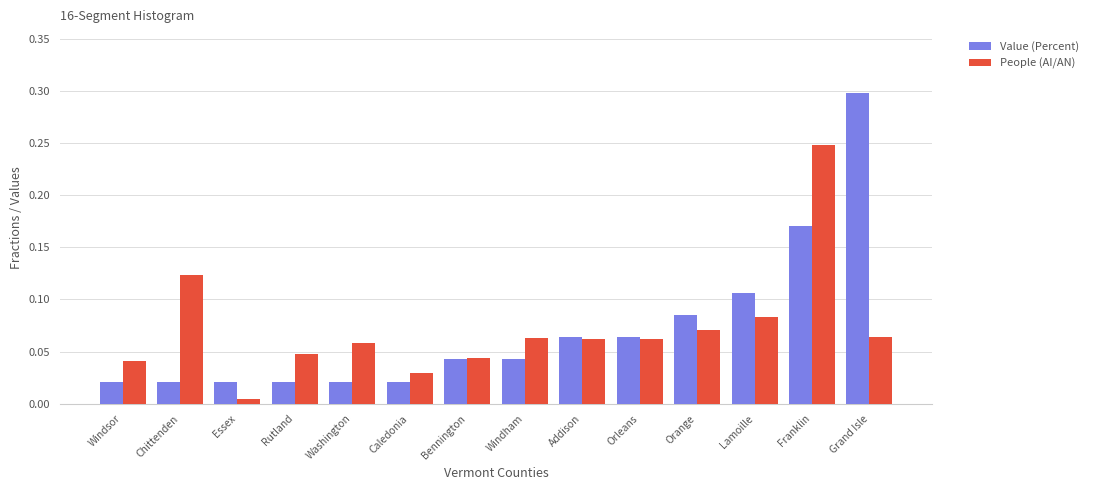

Is the value of People (AI/AN) at Windham greater than the value of Value (Percent) at Franklin?

No